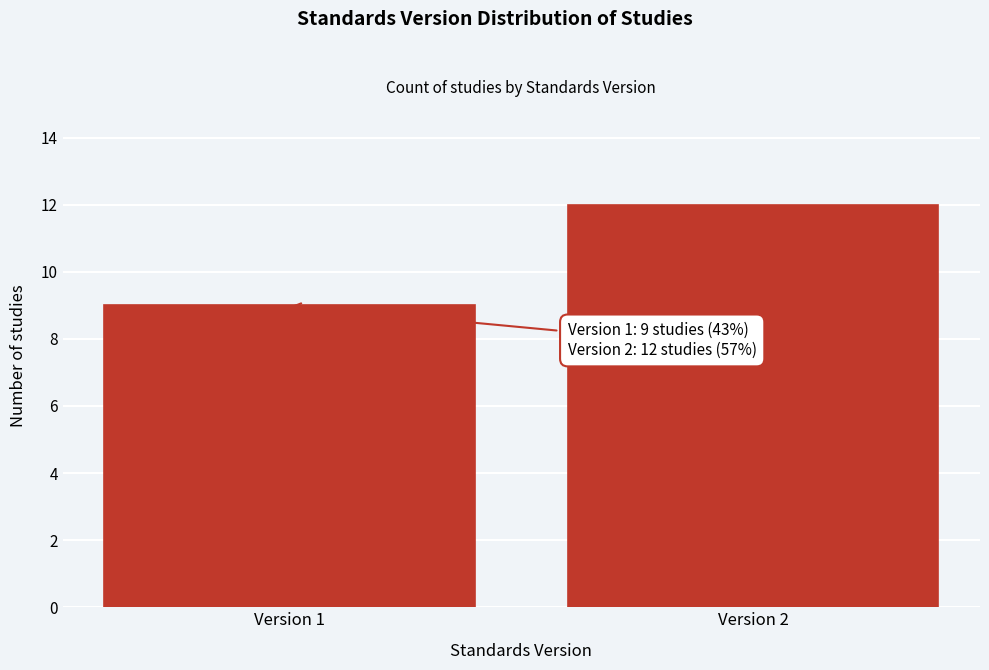

Reading left to right, what are all the values shown in this chart?

9	12